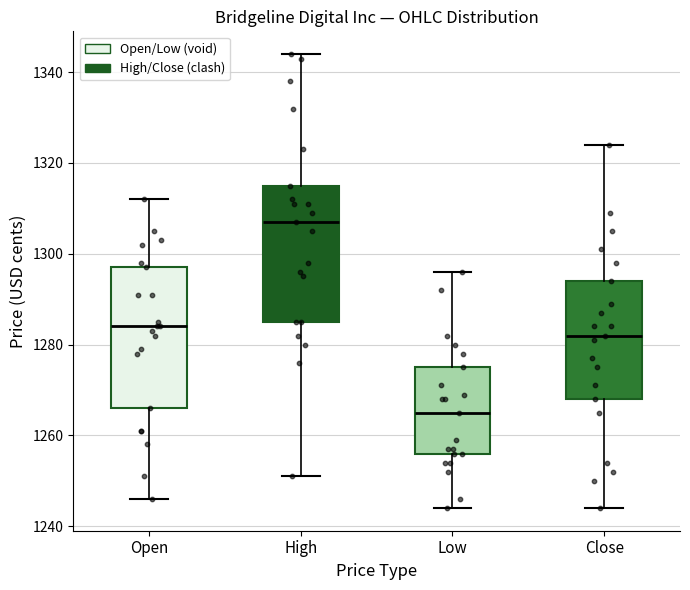

Which box has the highest median line?

High